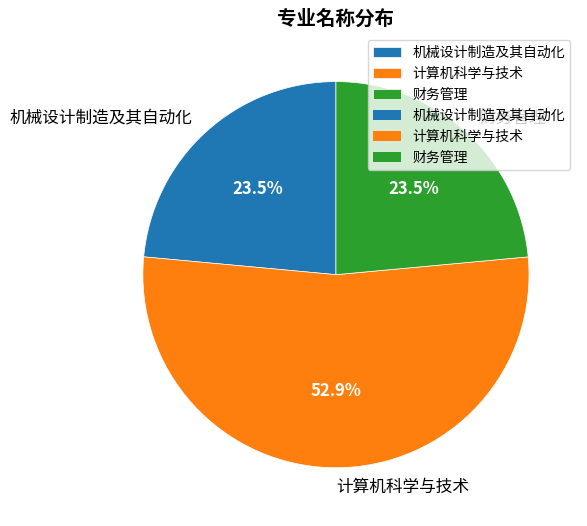

Between 机械设计制造及其自动化 and 计算机科学与技术, which is larger?

计算机科学与技术